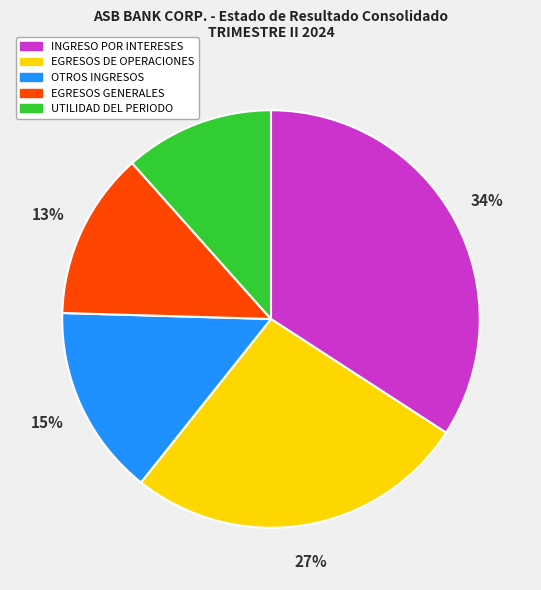

Does OTROS INGRESOS represent more than half of the total?

No